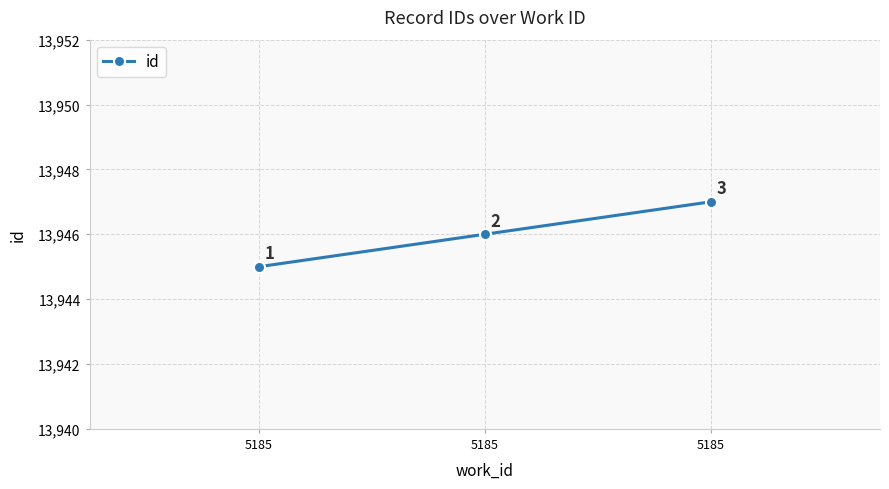

What is the sum of all values?

41838